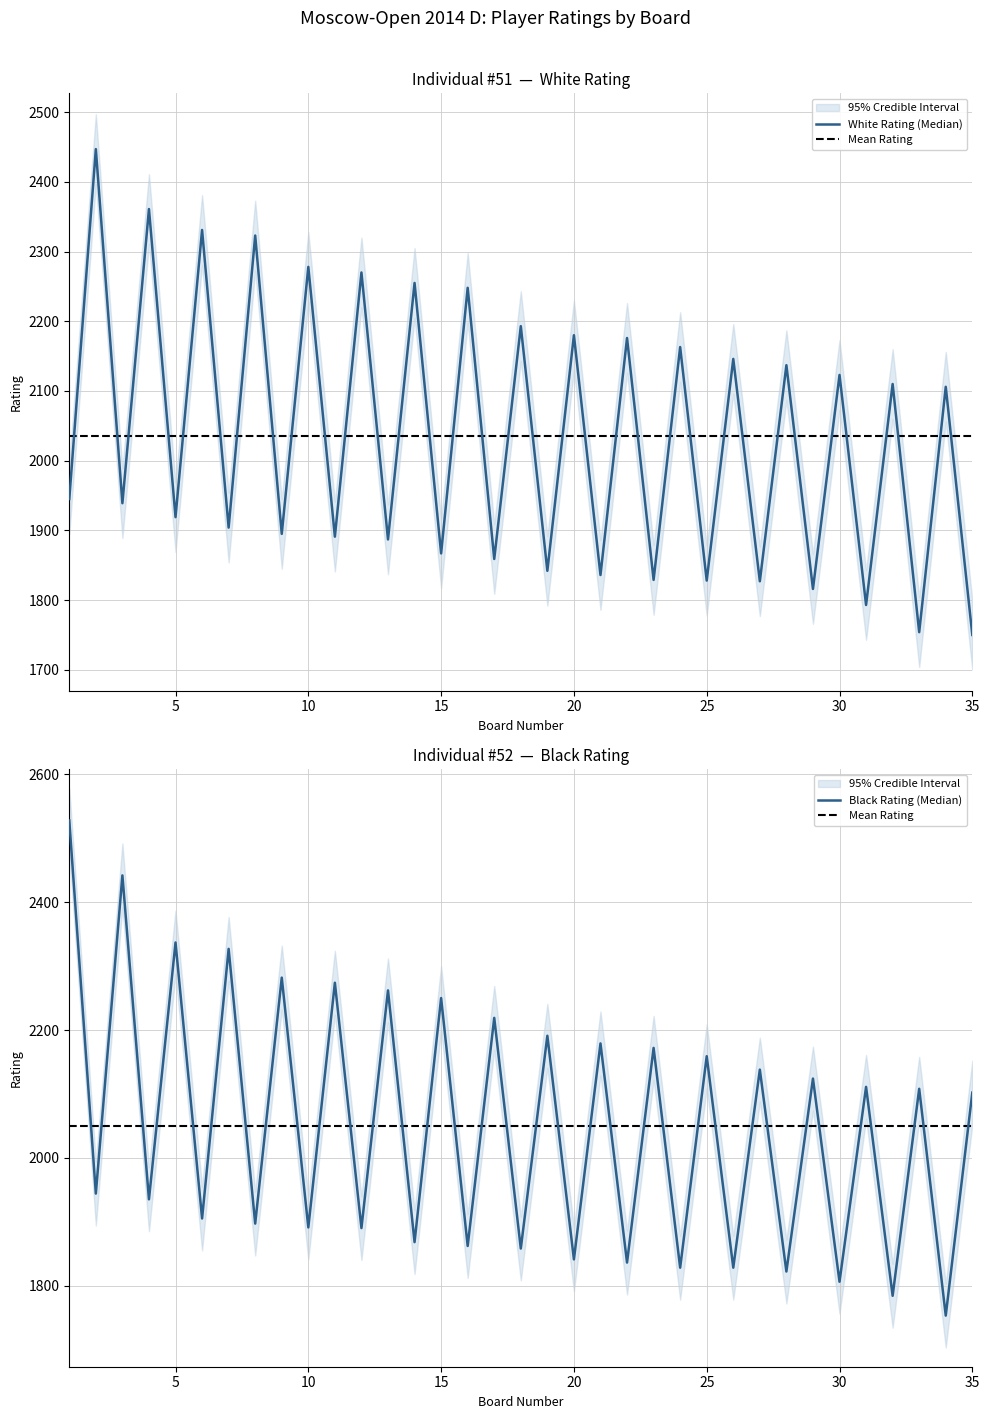

How many lines are shown in the chart?

3